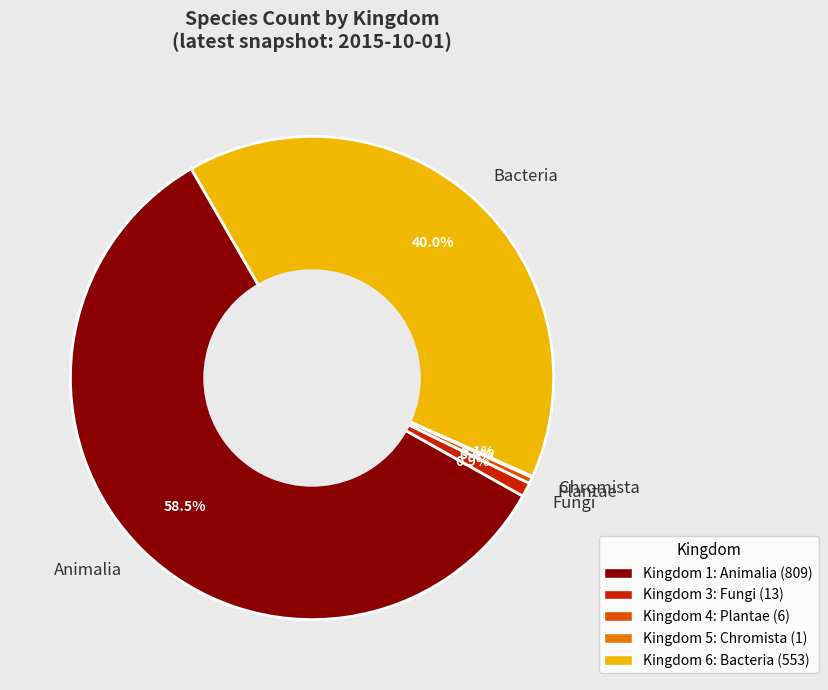

What percentage is NOT represented by Bacteria?

60.0%